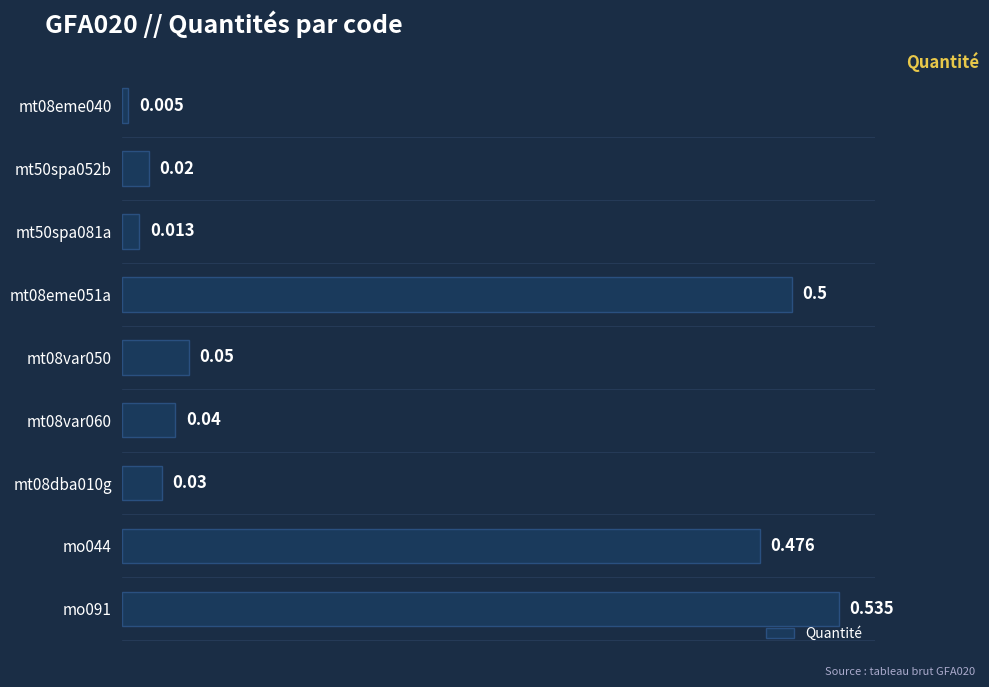

How many bars are there in total?

9